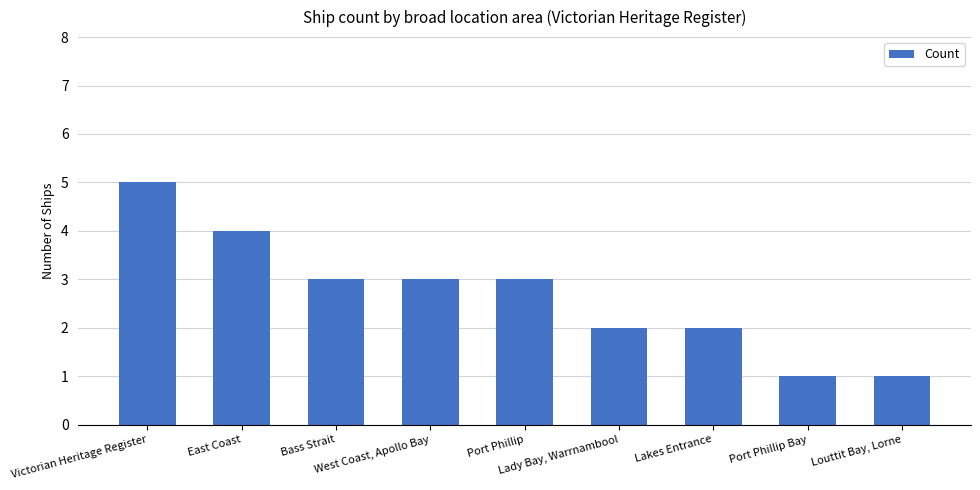

Reading right to left, list all the values displayed in this chart.

1	1	2	2	3	3	3	4	5